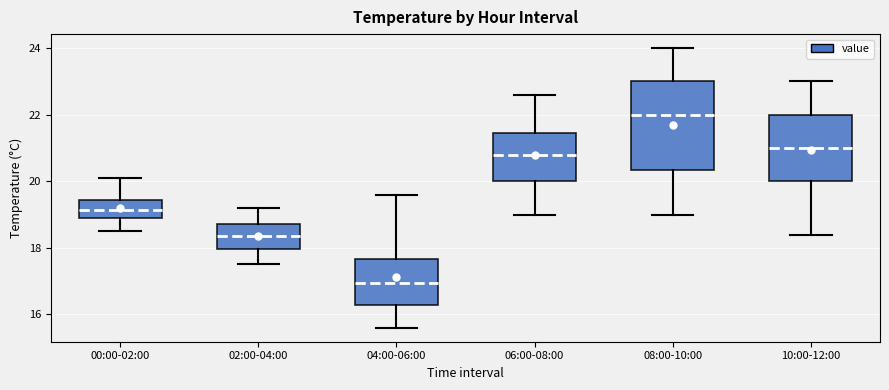

Which box is the tallest, from its lower edge to its upper edge?

08:00-10:00